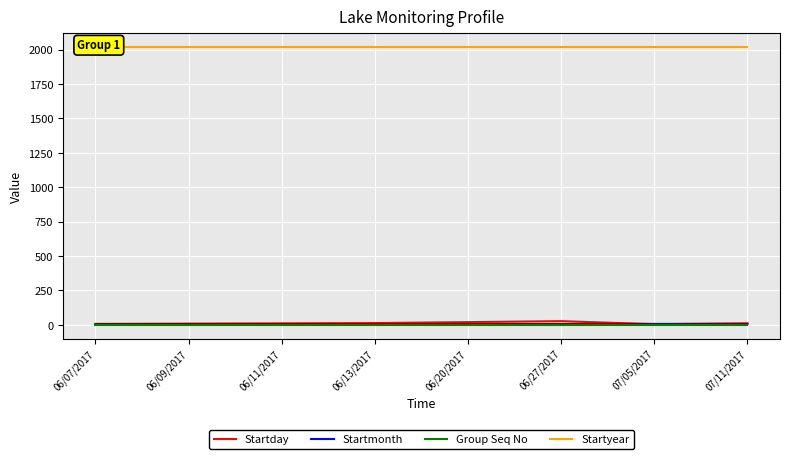

True or false: Group Seq No and Startmonth cross at least once.

False